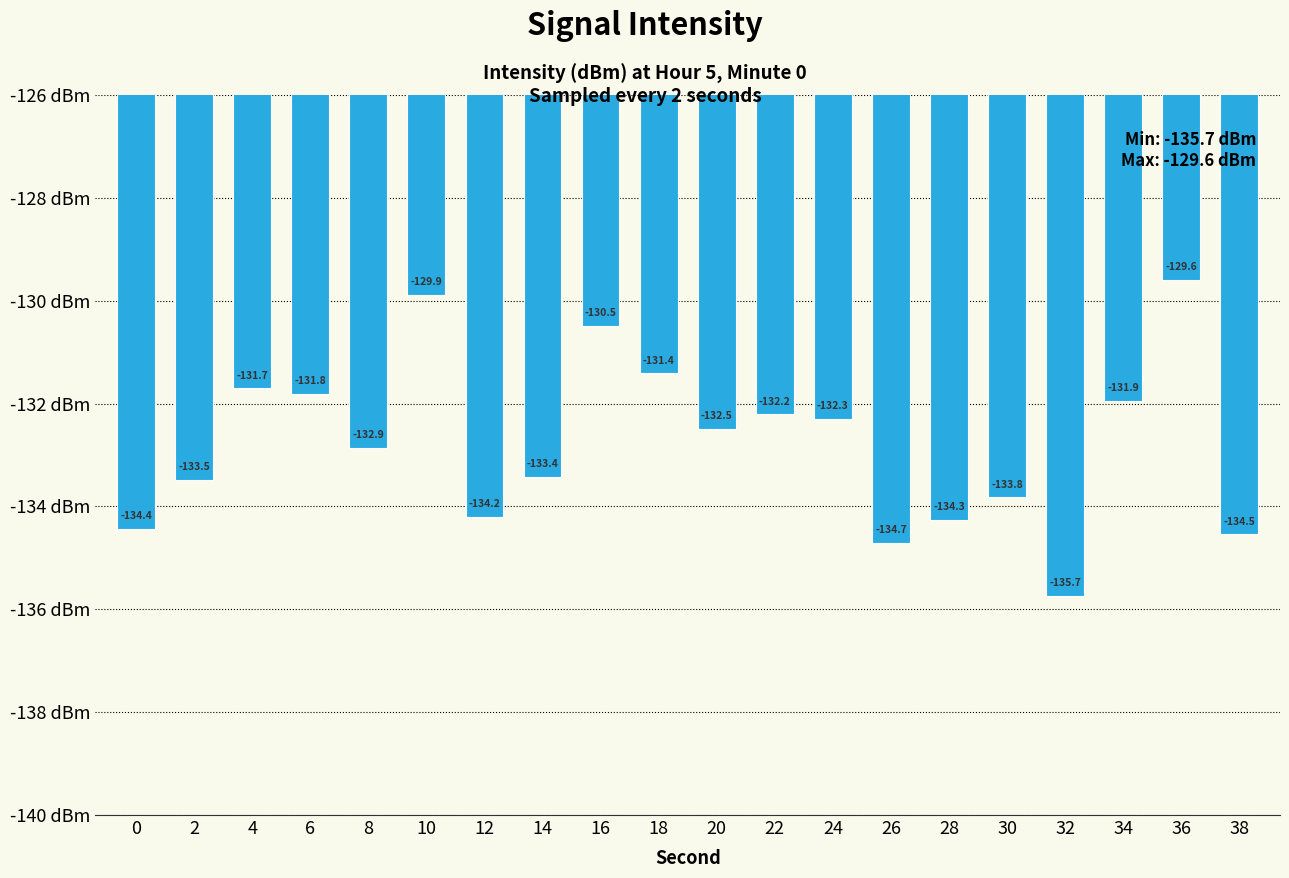

List the labels in order of value, largest first.

36, 10, 16, 18, 4, 6, 34, 22, 24, 20, 8, 14, 2, 30, 12, 28, 0, 38, 26, 32